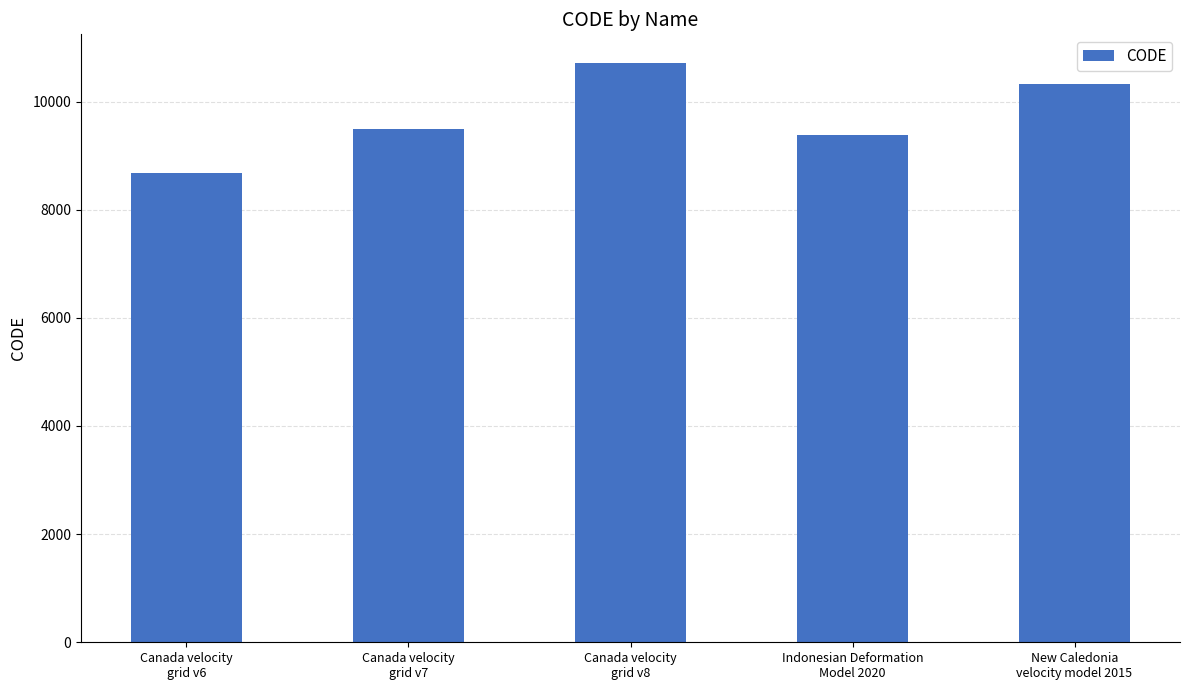

How many categories are shown in the chart?

5